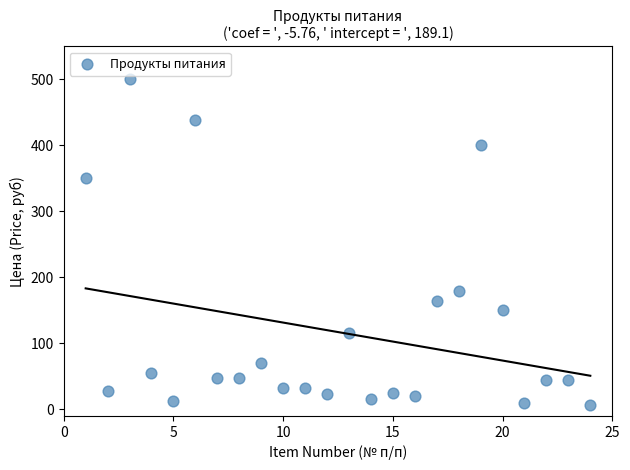

What Y value in the scatter plot is closest to 253?

180.0